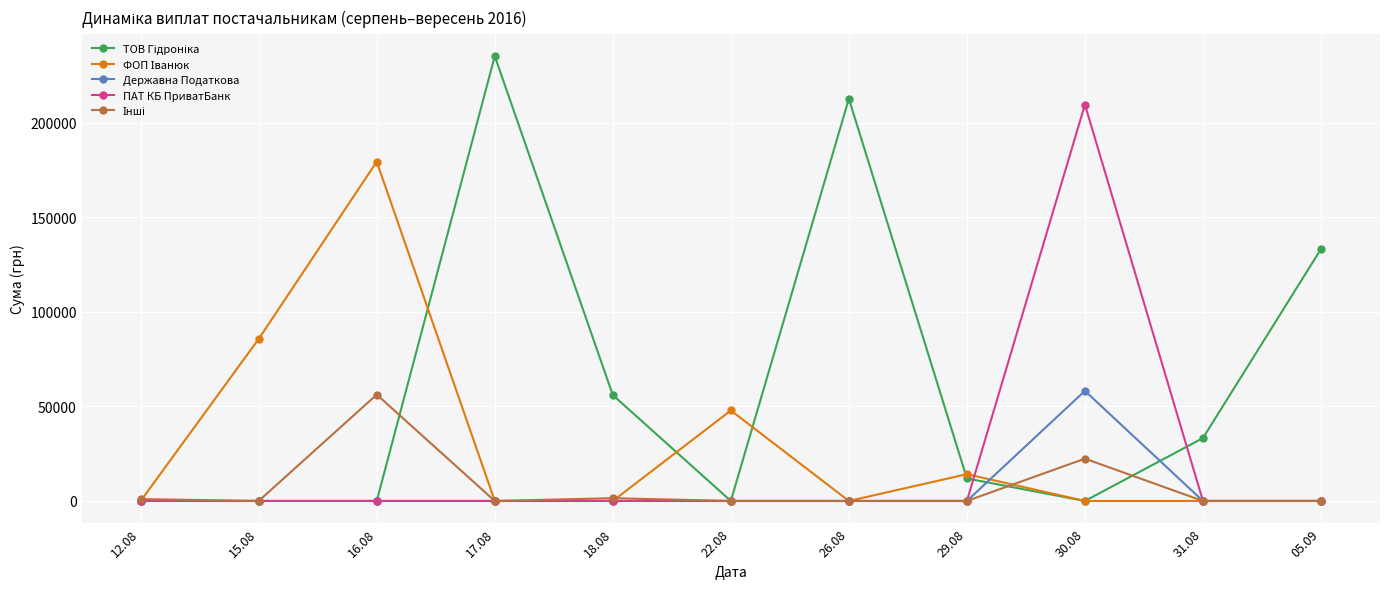

What is the total value across all series at 05.09?

133168.7